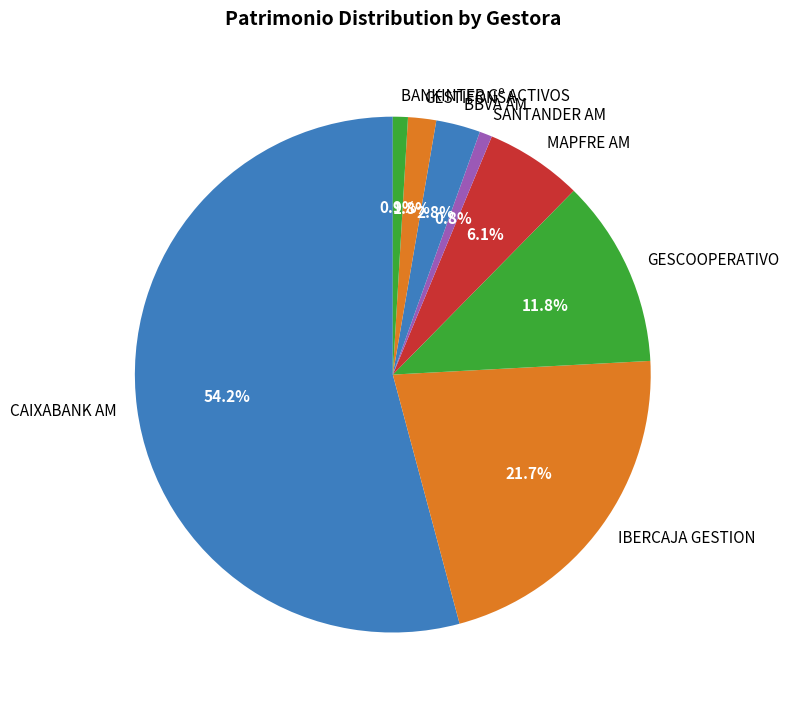

Which has a higher value, GESCOOPERATIVO or BBVA AM?

GESCOOPERATIVO